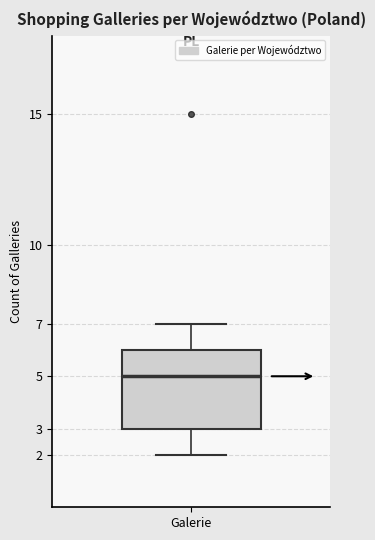

Read this box plot against the y-axis: the position of the median line, the range covered by the box, and the ends of both whiskers. The values are not printed on the chart, so give them approximately, as read against the axis.

median 5, box 3 to 6, whiskers 2 to 7